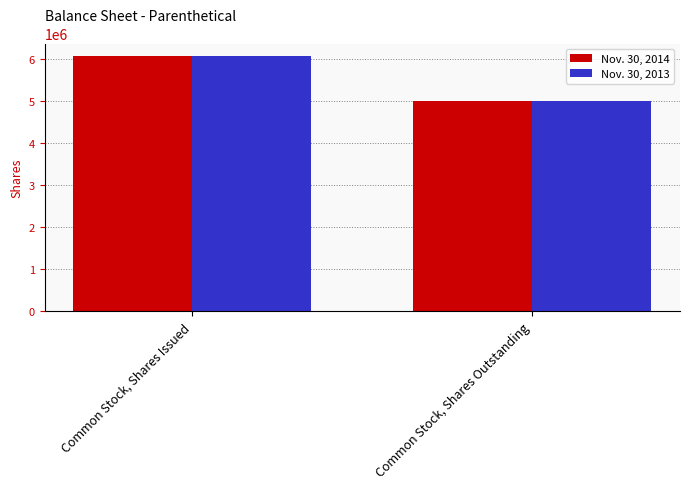

The Nov. 30, 2013 series shows 6075000 at Common Stock, Shares Issued. True or false?

True